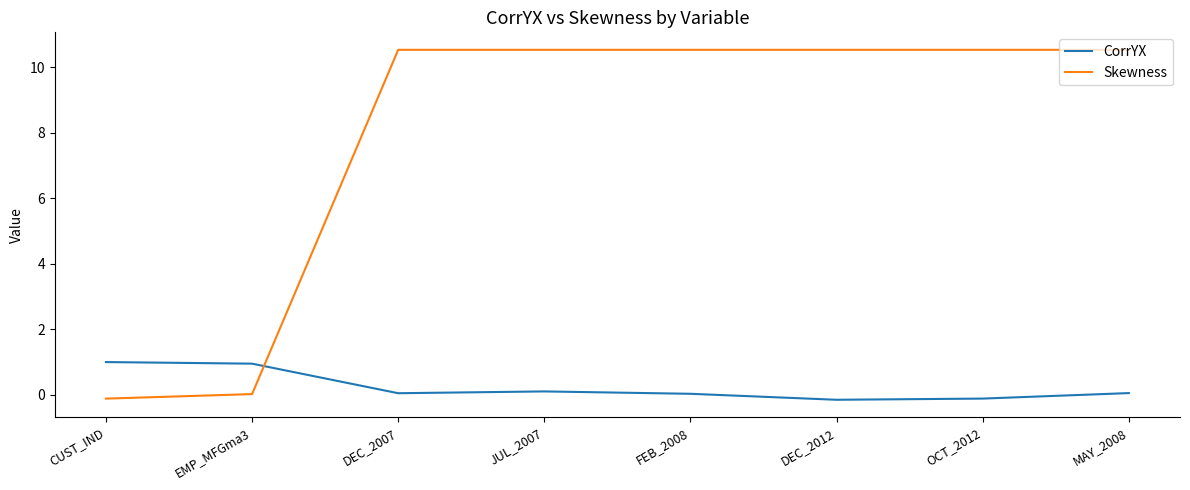

Is the value of CorrYX at OCT_2012 greater than the value of Skewness at DEC_2007?

No